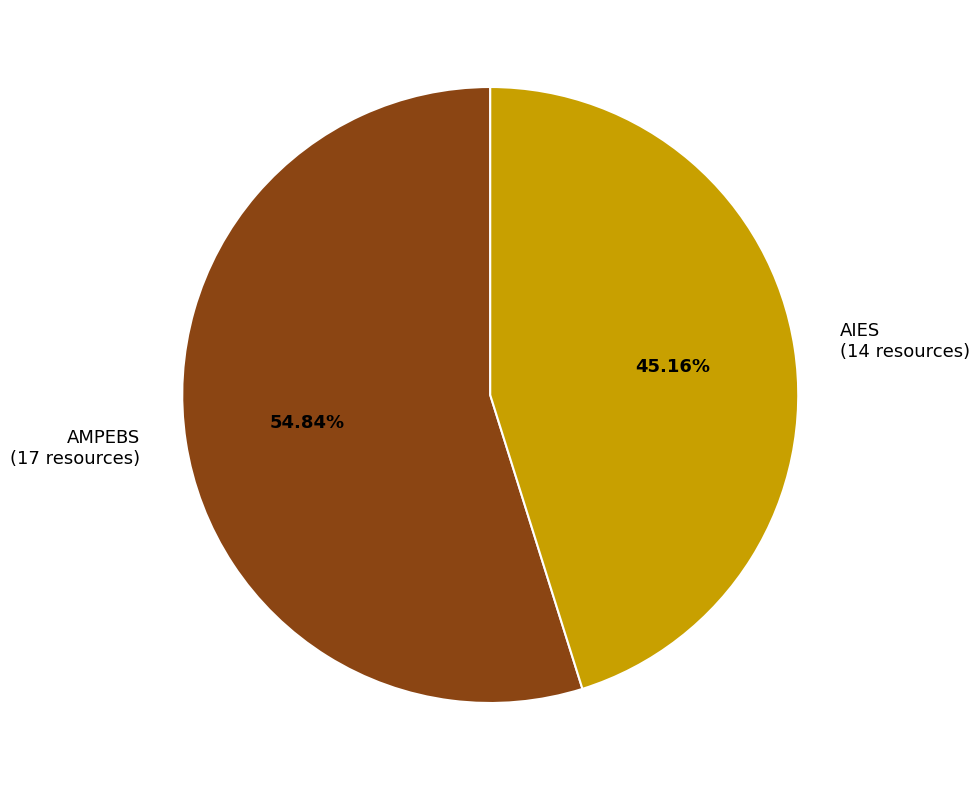

Which slice is the smallest?

AIES